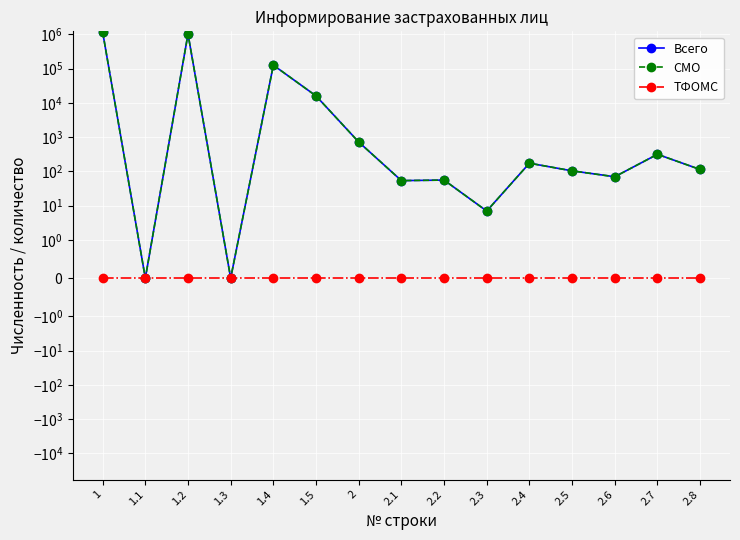

What is the difference between the maximum and minimum values in the Всего series?

1159098